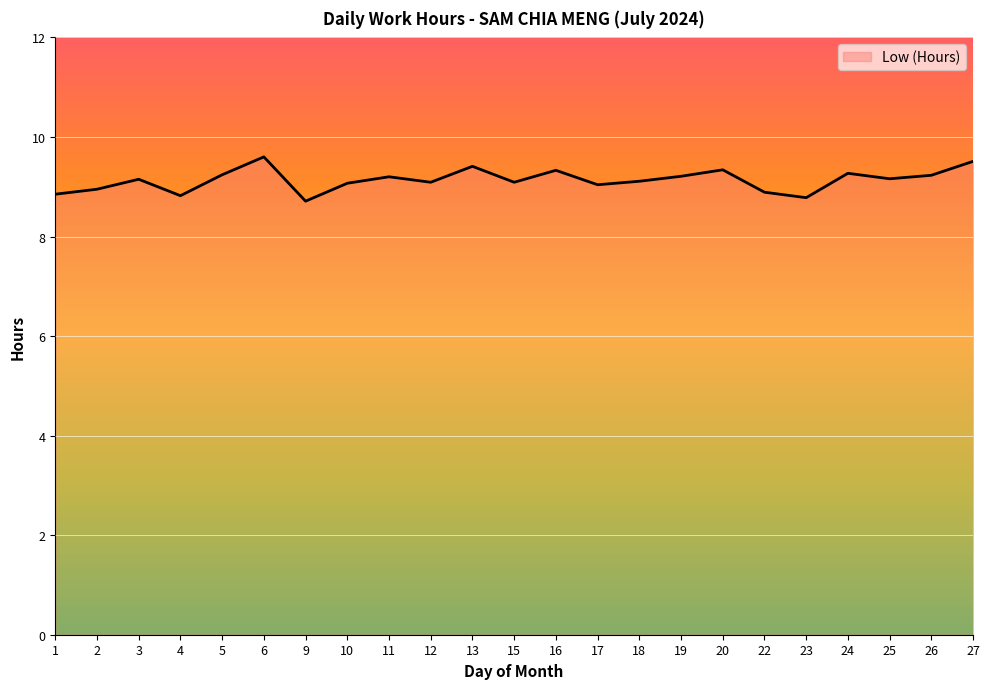

True or false: the data shows 8.9 at 2.

True